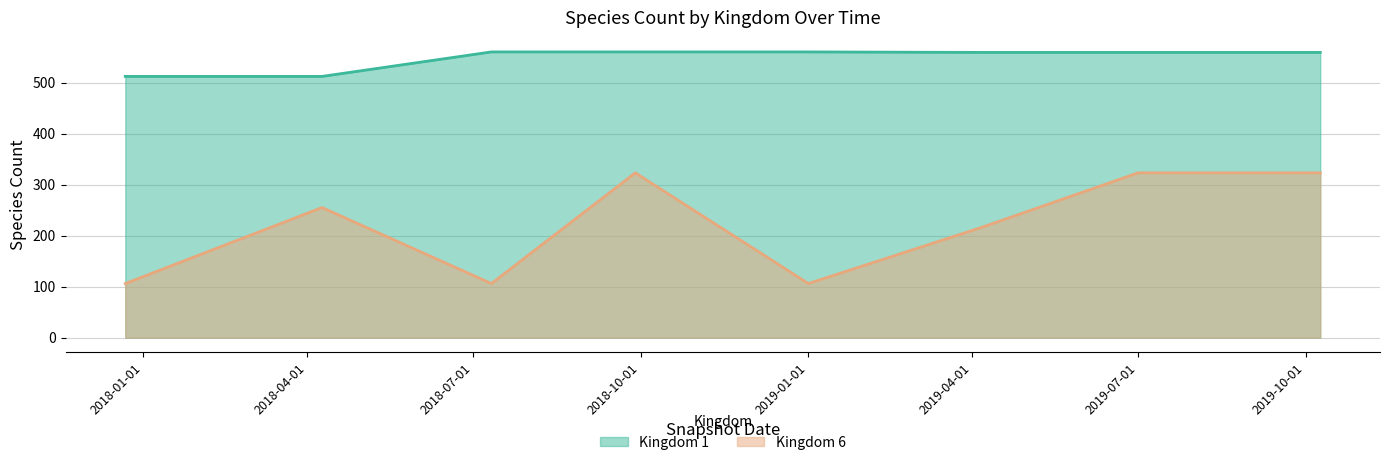

Count the Kingdom 6 values in the range 106 to 323.

8